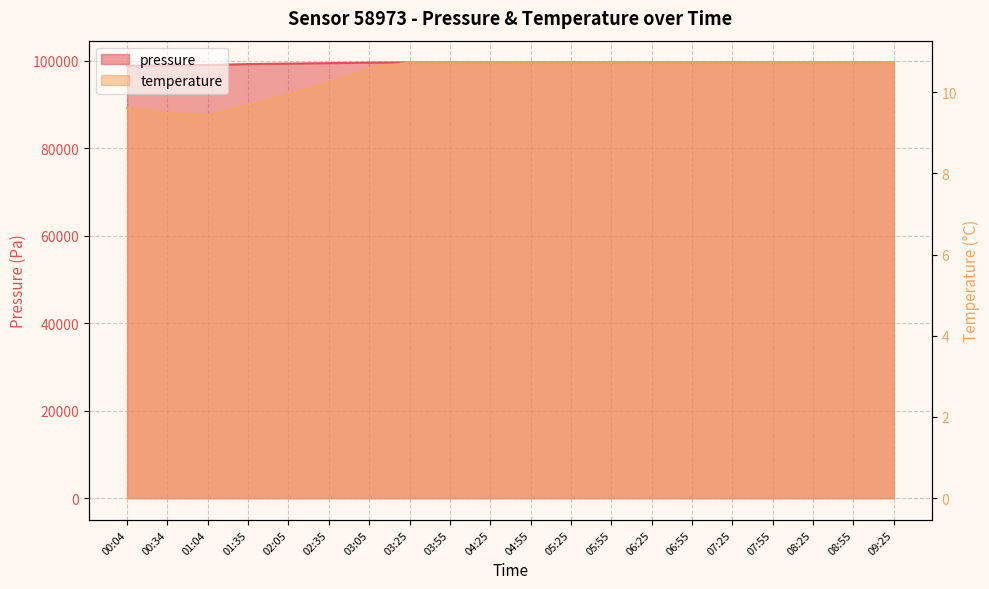

At which label is temperature closest to 10?

02:05